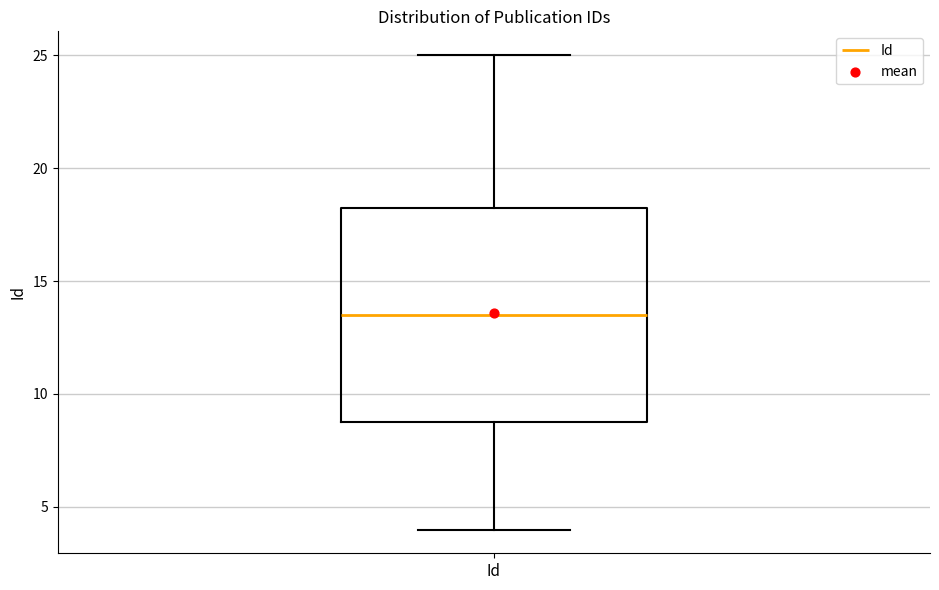

Where does the upper whisker of the box for Id end on the y-axis? The values are not printed on the chart, so give them approximately, as read against the axis.

25.0